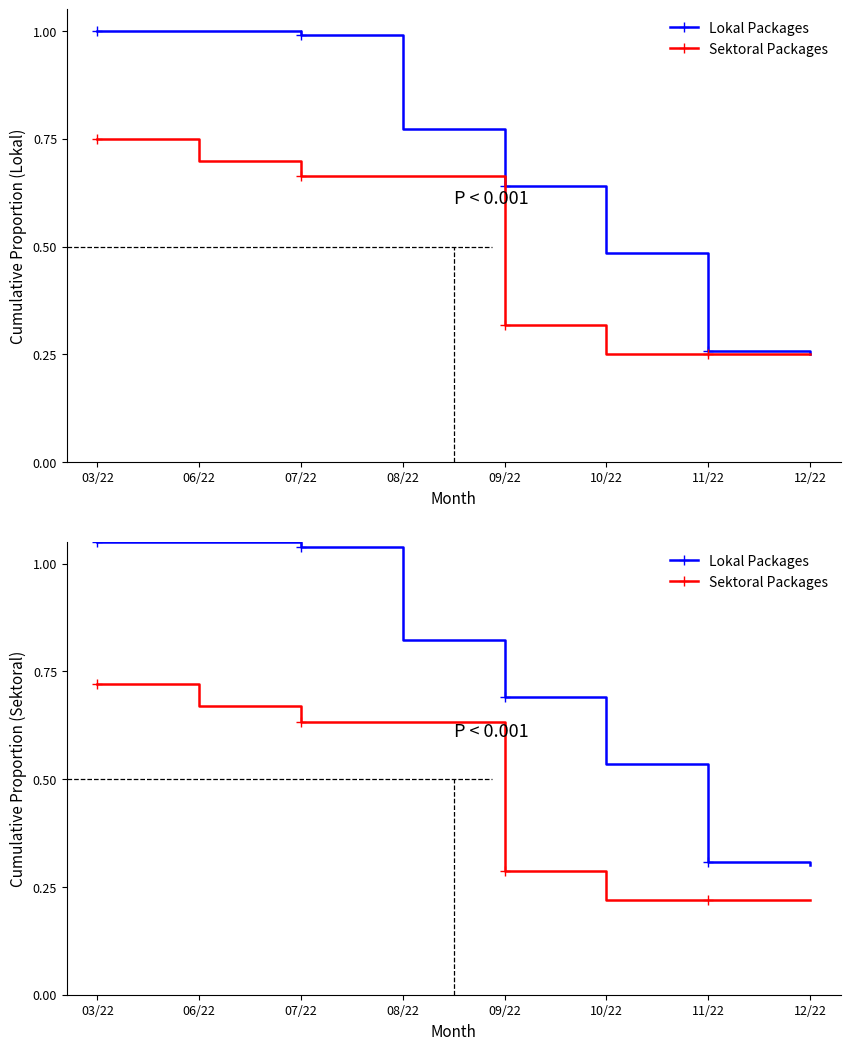

What is the label of the 7th point from the left?

11/22